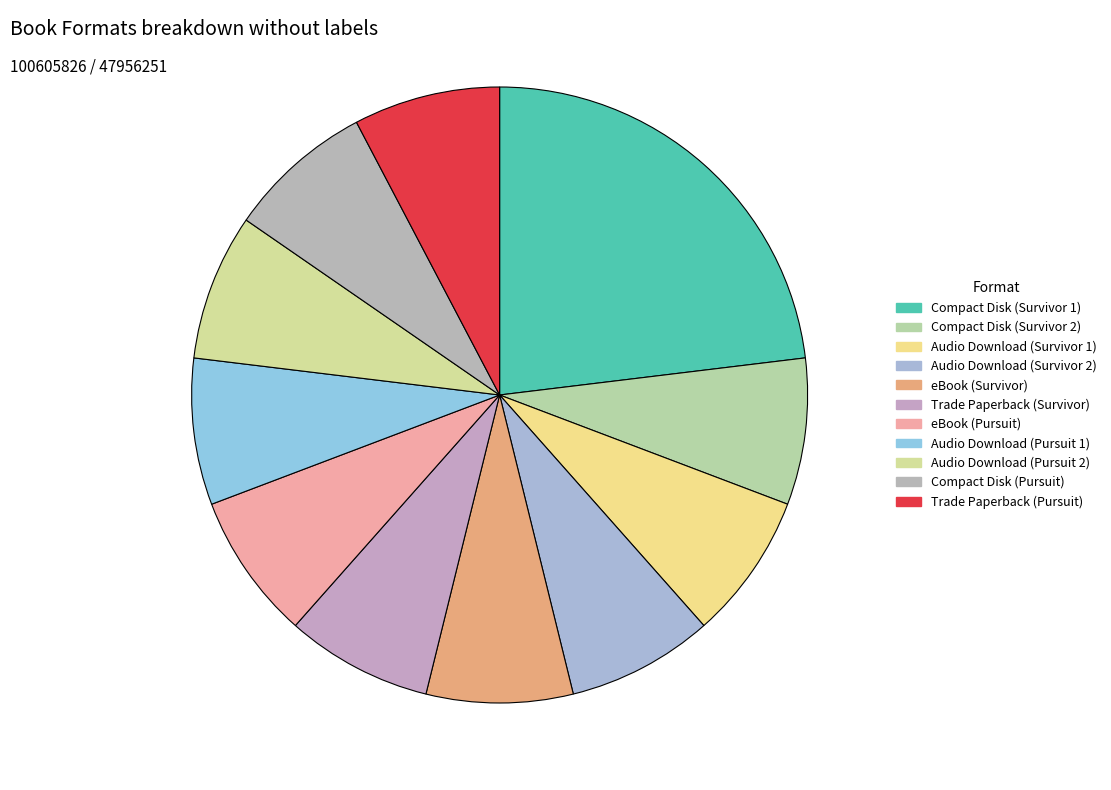

To the nearest percent, what portion does Audio Download (Survivor 2) represent?

8%